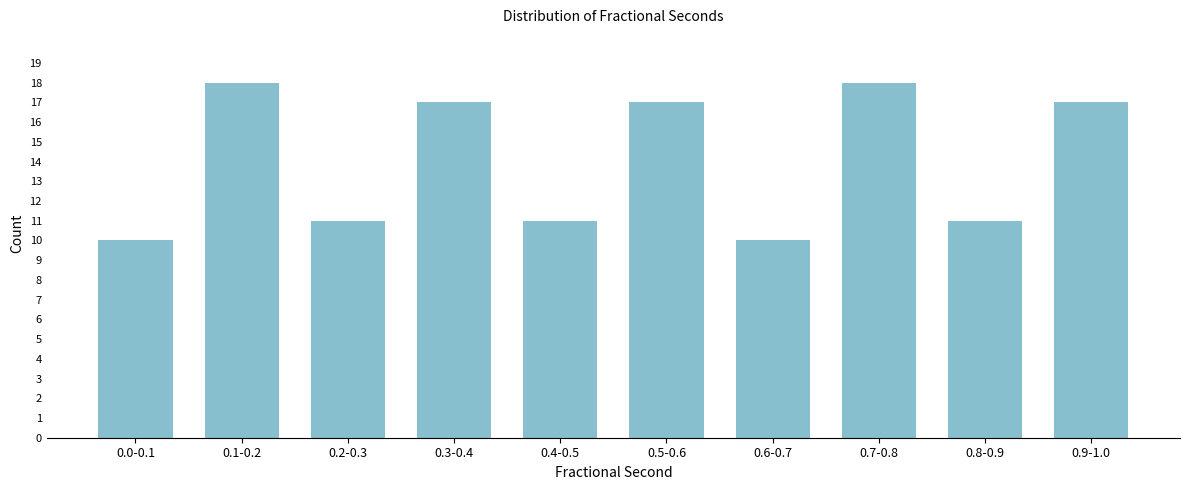

Reading left to right, what are all the values shown in this chart?

0.0-0.1=10	0.1-0.2=18	0.2-0.3=11	0.3-0.4=17	0.4-0.5=11	0.5-0.6=17	0.6-0.7=10	0.7-0.8=18	0.8-0.9=11	0.9-1.0=17